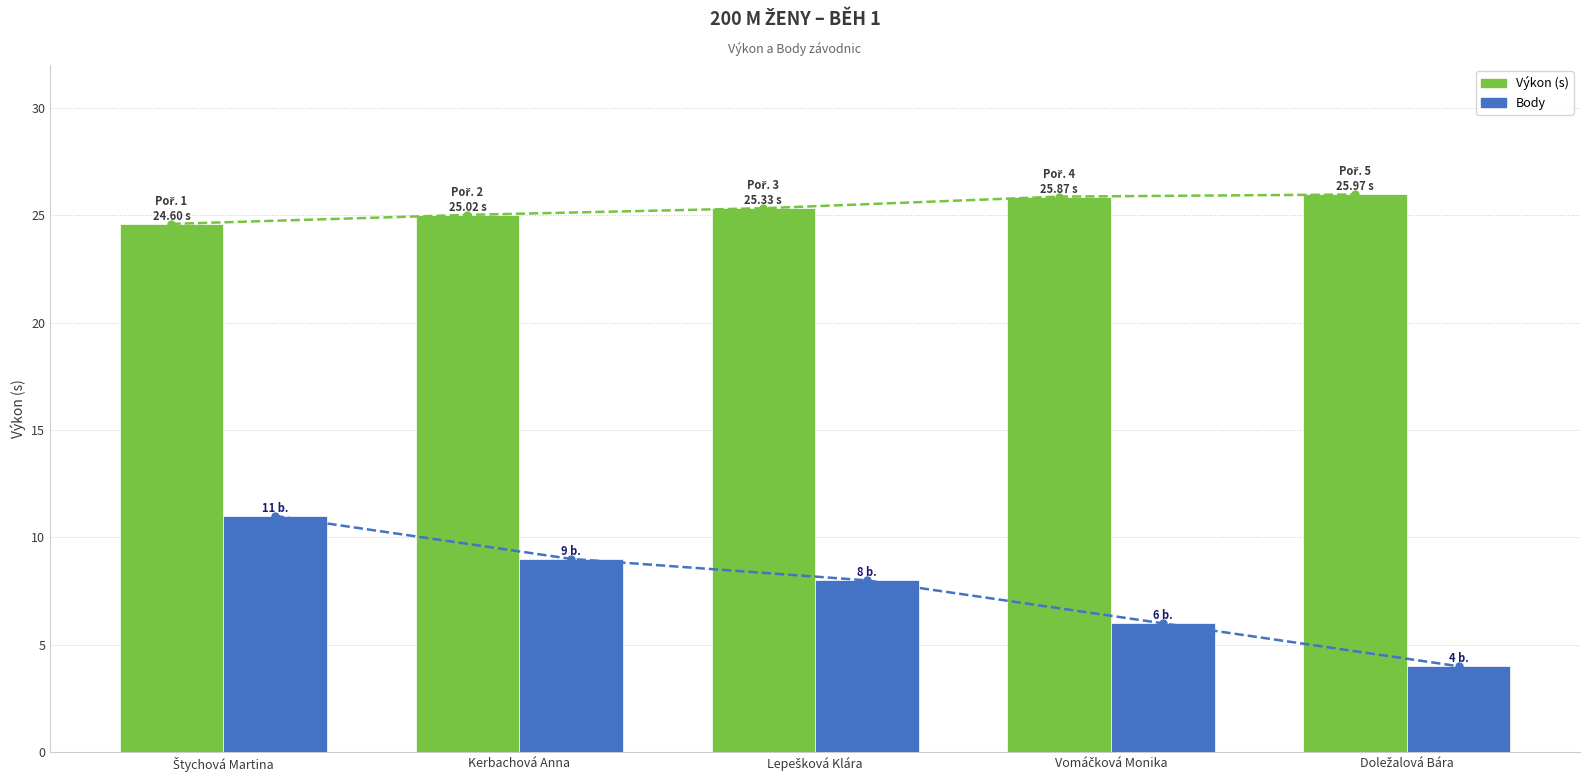

What position from the right is Lepešková Klára?

3